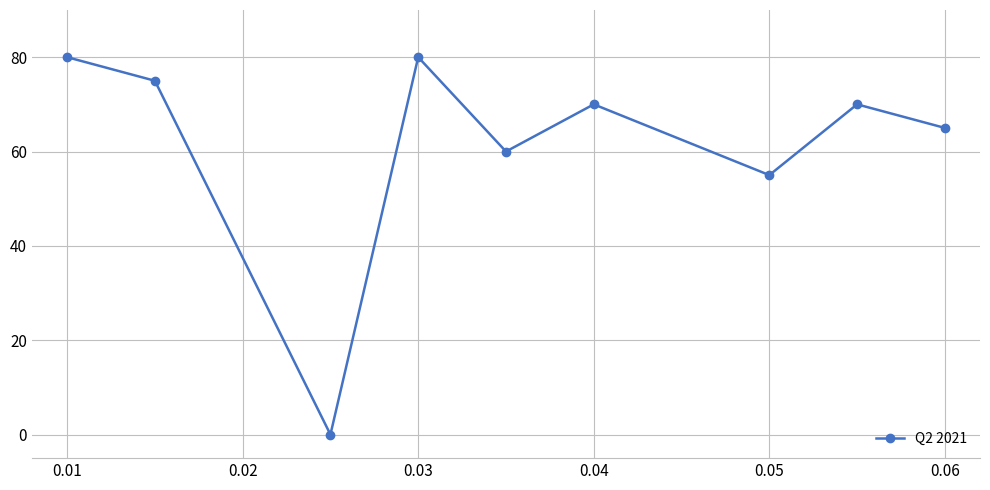

Reading right to left, transcribe all the data shown in this chart.

65	70	55	70	60	80	0	75	80